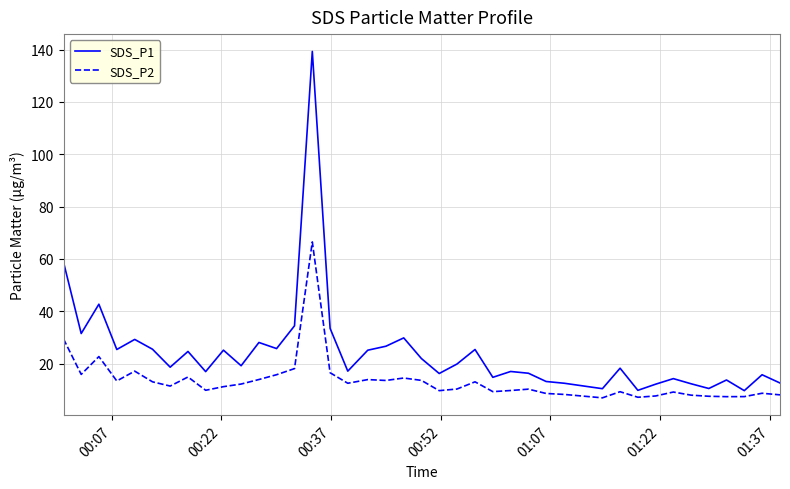

What is the difference between the maximum and minimum values in the SDS_P2 series?

59.6